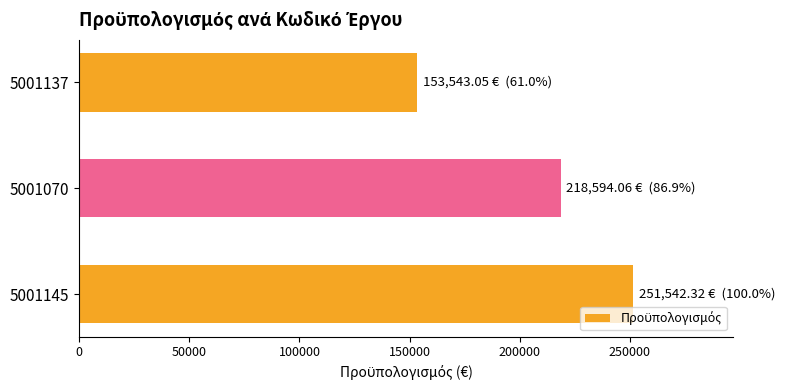

The chart shows a value of 153543.0 at 5001137. True or false?

True